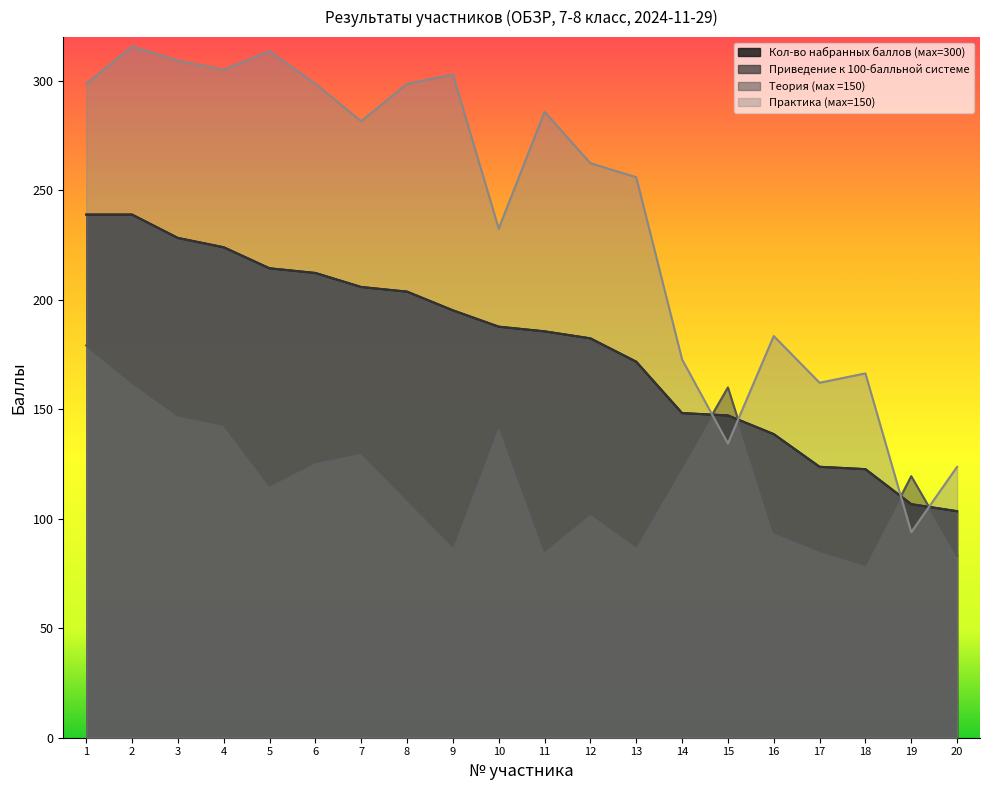

Reading left to right, what are all the values shown in this chart?

Кол-во набранных баллов (мax=300): 1=238.9	2=238.9	3=228.3	4=224.0	5=214.4	6=212.3	7=205.9	8=203.7	9=195.2	10=187.7	11=185.6	12=182.4	13=171.7	14=148.3	15=147.2	16=138.7	17=123.7	18=122.7	19=106.7	20=103.5
Приведение к 100-балльной системе: 1=238.9	2=238.9	3=228.3	4=224.0	5=214.4	6=212.3	7=205.9	8=203.7	9=195.2	10=187.7	11=185.6	12=182.4	13=171.7	14=148.3	15=147.2	16=138.7	17=123.7	18=122.7	19=106.7	20=103.5
Теория (мах =150): 1=179.2	2=162.1	3=147.2	4=142.9	5=115.2	6=125.9	7=130.1	8=108.8	9=87.5	10=142.9	11=85.3	12=102.4	13=87.5	14=123.7	15=160.0	16=93.9	17=85.3	18=78.9	19=119.5	20=83.2
Практика (мах=150): 1=298.7	2=315.7	3=309.3	4=305.1	5=313.6	6=298.7	7=281.6	8=298.7	9=302.9	10=232.5	11=285.9	12=262.4	13=256.0	14=172.8	15=134.4	16=183.5	17=162.1	18=166.4	19=93.9	20=123.7